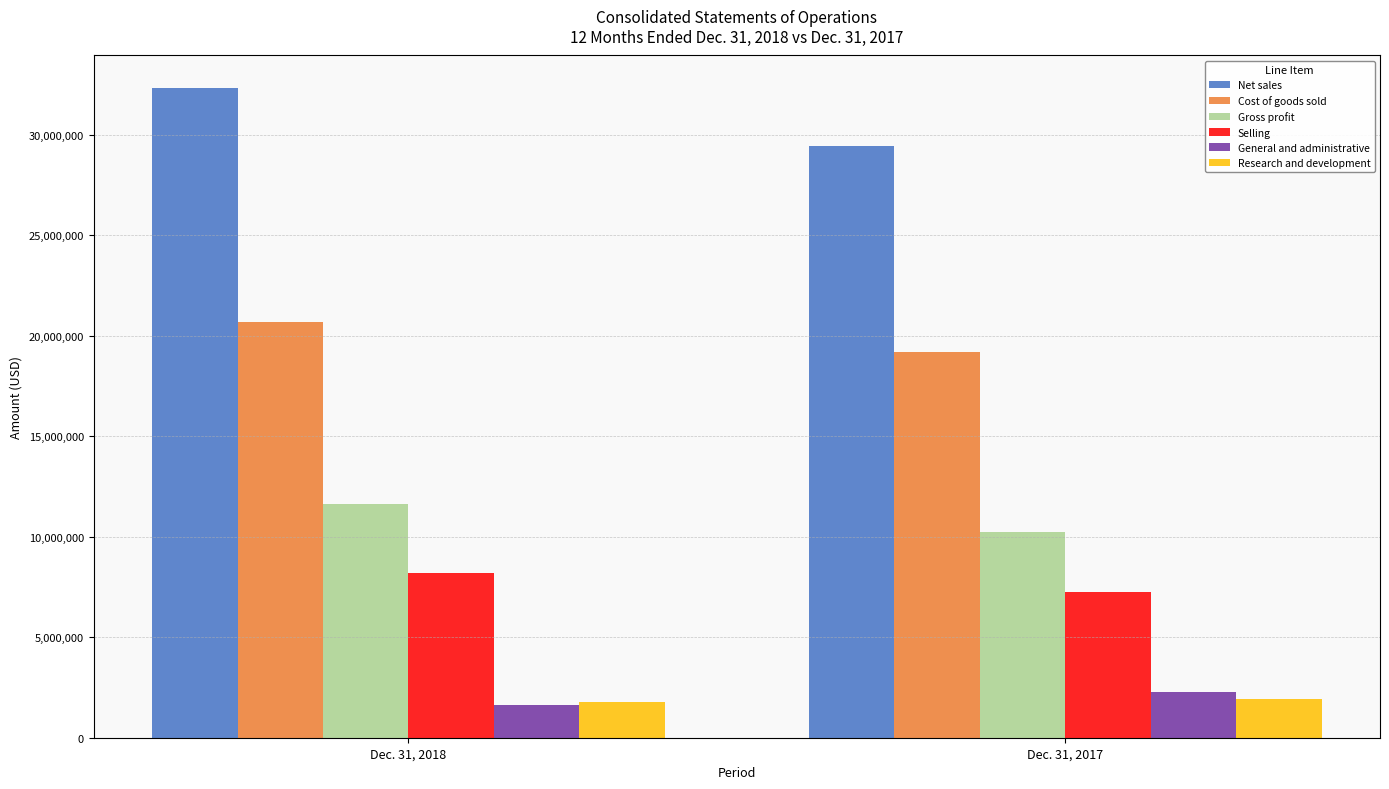

Reading left to right, what are all the values shown in this chart?

Net sales: Dec. 31, 2018=32323482	Dec. 31, 2017=29417990
Cost of goods sold: Dec. 31, 2018=20679116	Dec. 31, 2017=19176612
Gross profit: Dec. 31, 2018=11644366	Dec. 31, 2017=10241378
Selling: Dec. 31, 2018=8171052	Dec. 31, 2017=7244514
General and administrative: Dec. 31, 2018=1648748	Dec. 31, 2017=2264499
Research and development: Dec. 31, 2018=1771887	Dec. 31, 2017=1944690